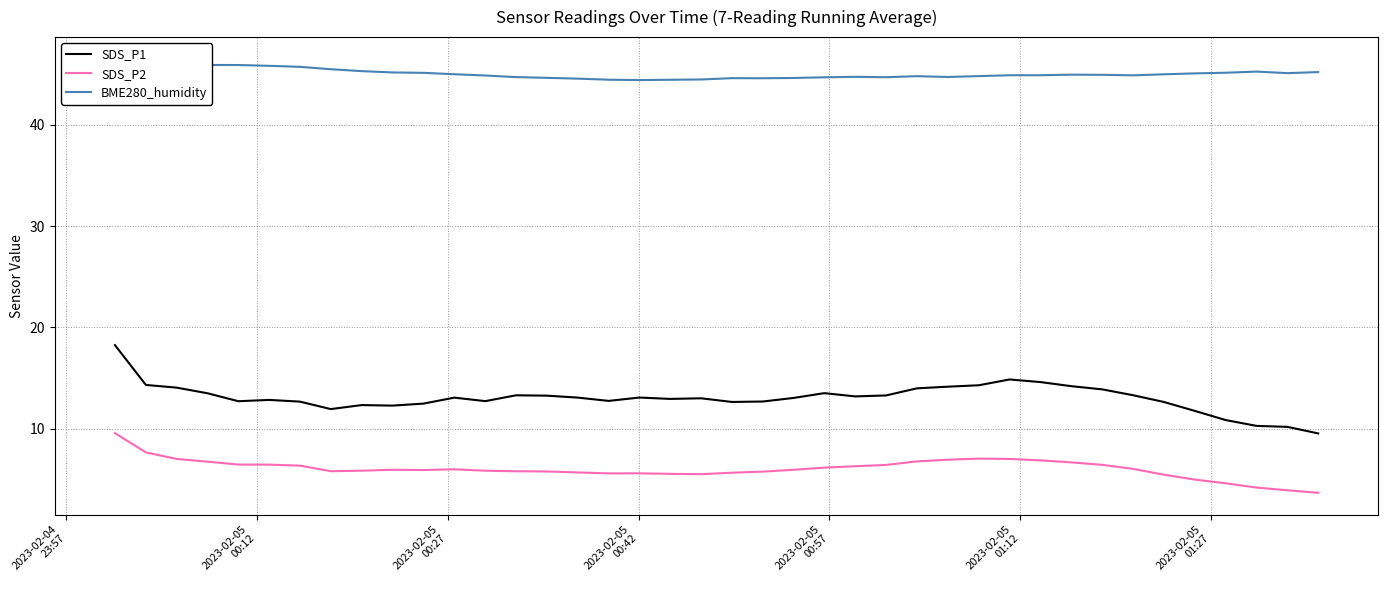

At how many categories does at least one series exceed 28?

40